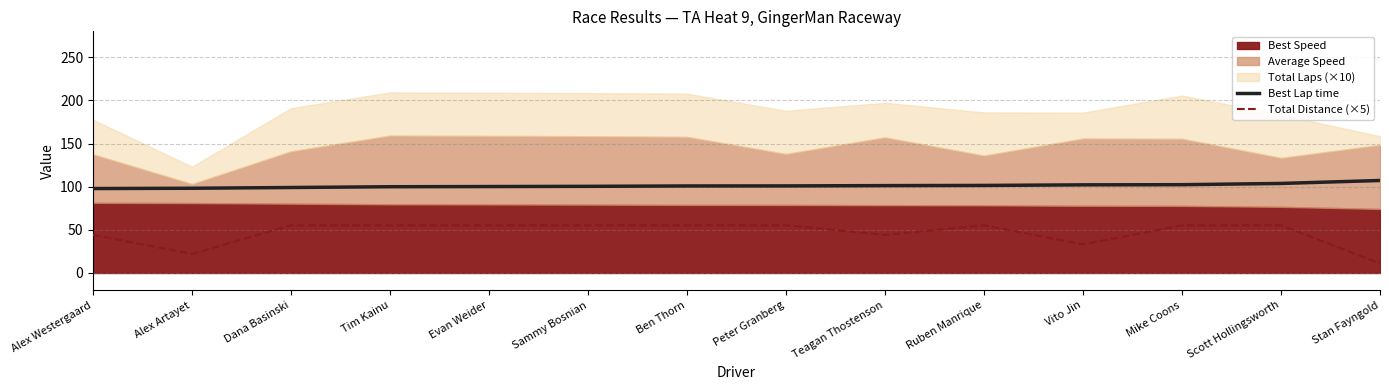

How many values in the Total Distance (×5) series exceed 55?

9